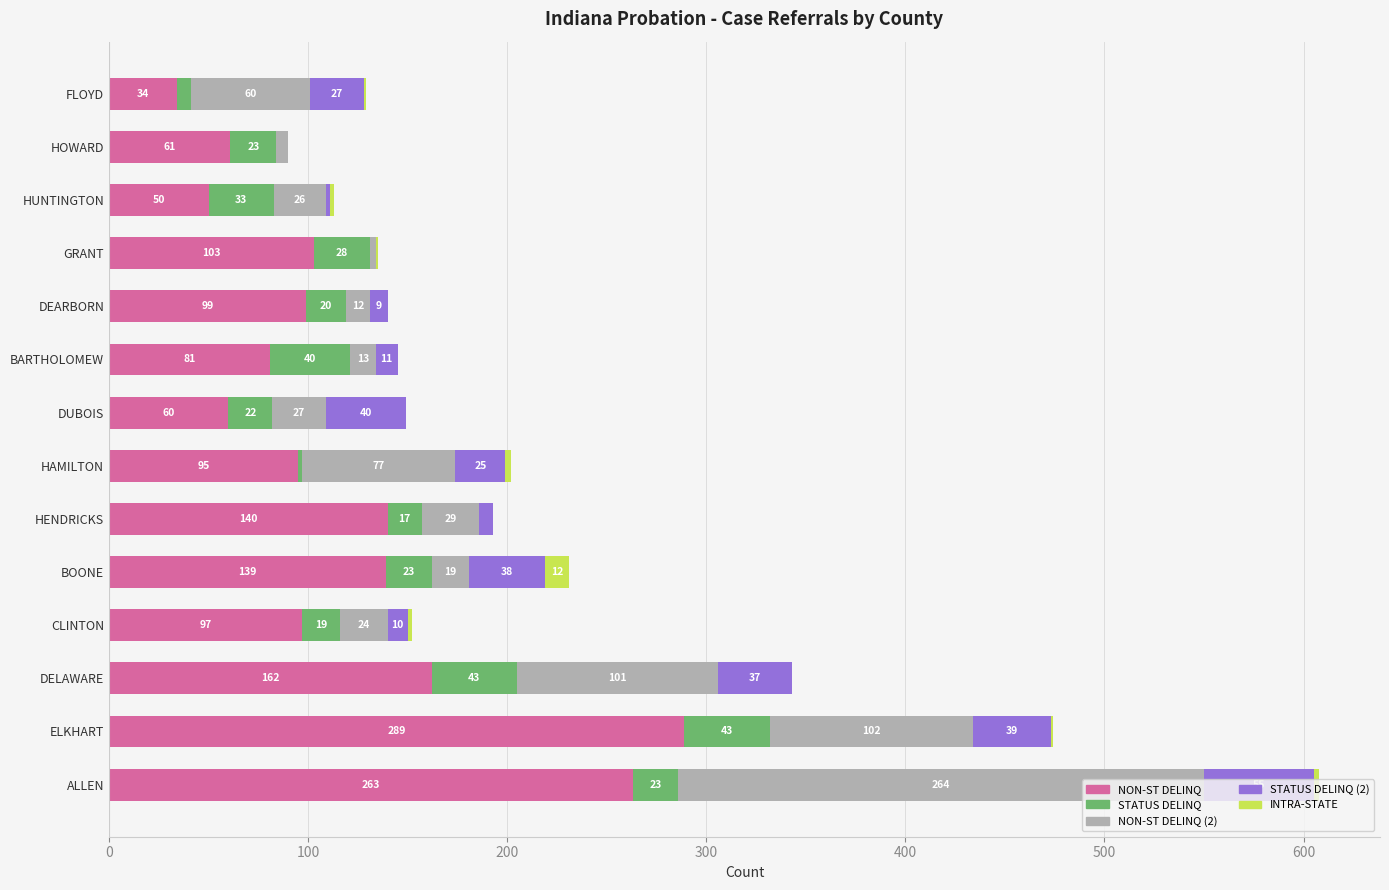

What is the sum of the NON-ST DELINQ values at FLOYD and BOONE?

173